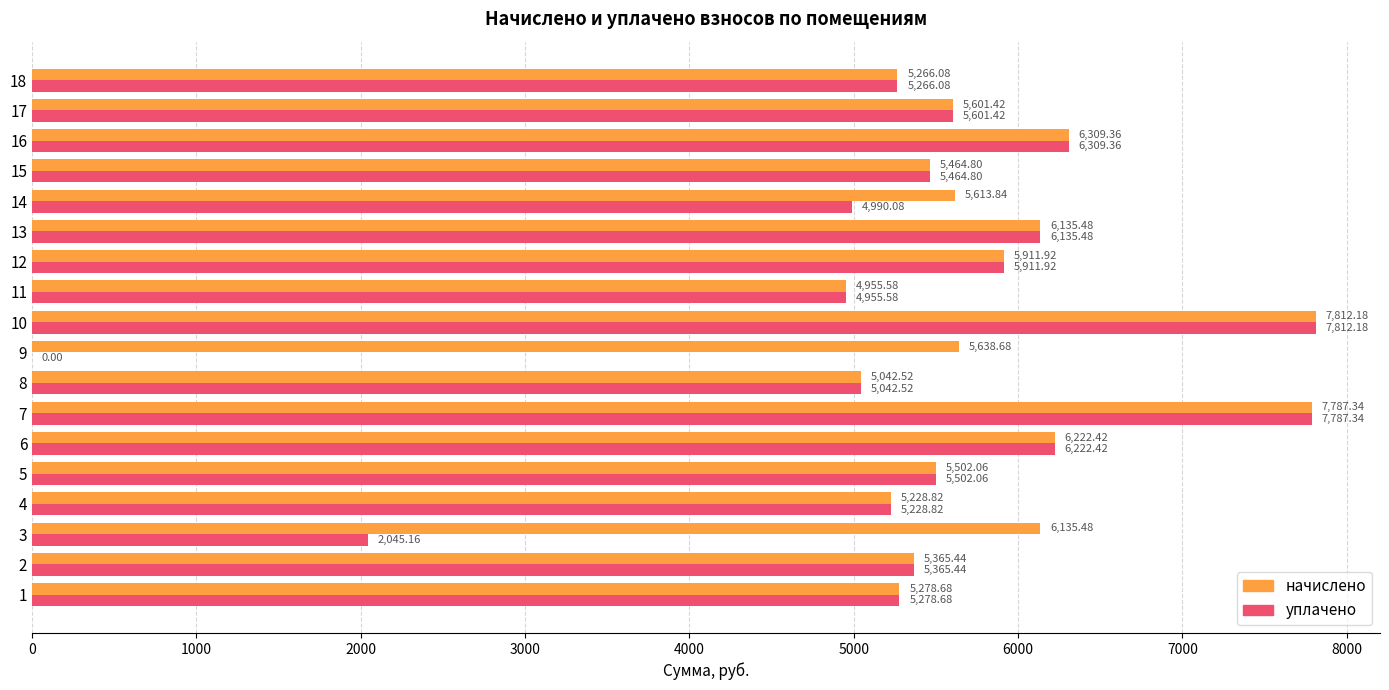

Which series has the largest total across all categories?

начислено